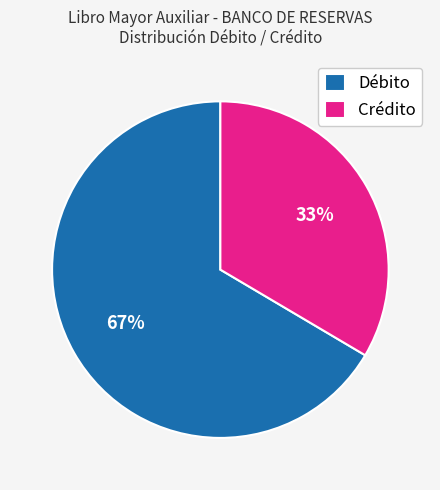

The Crédito slice represents 33% of the pie. True or false?

True